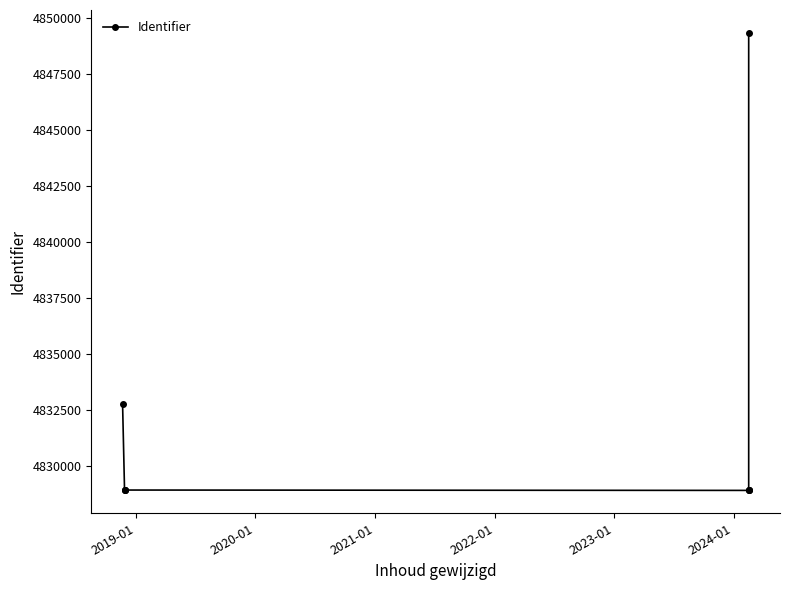

What is the greatest value displayed?

4849327